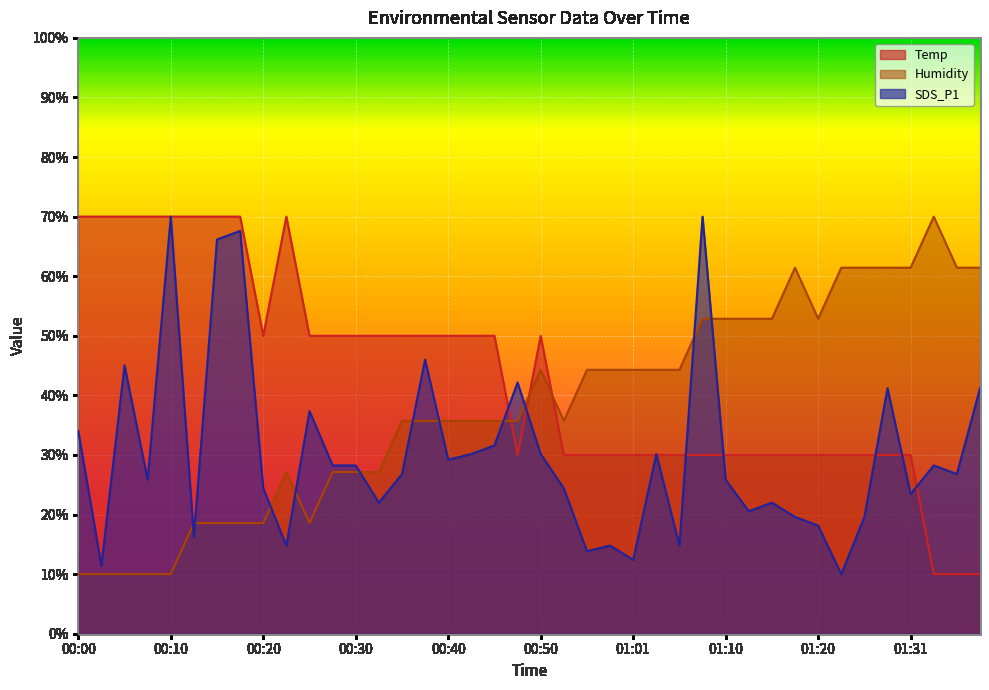

What is the lowest value of the Temp series?

10.0